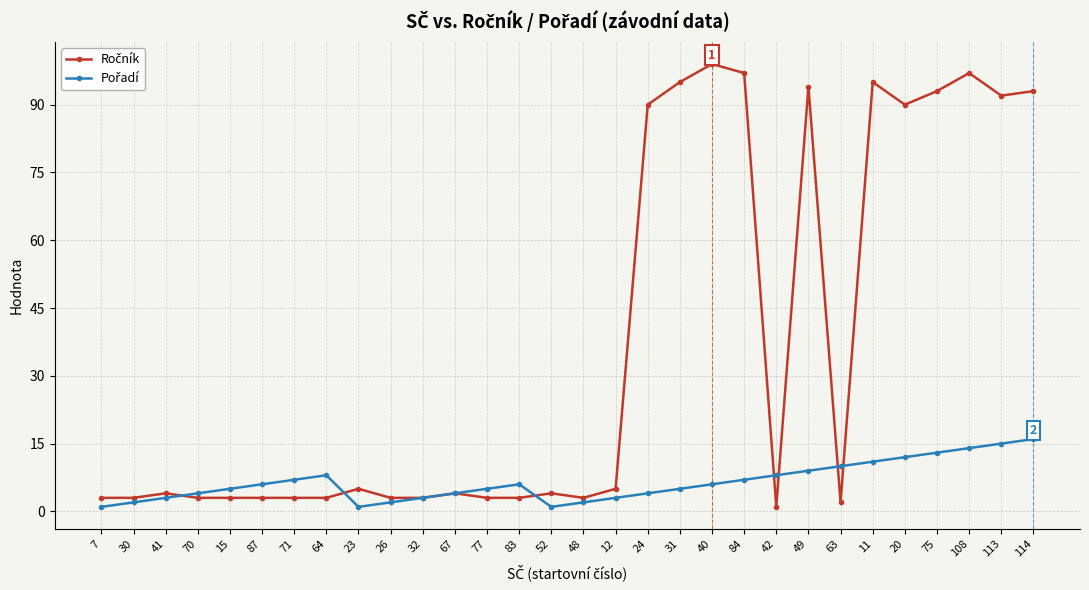

What position from the left is 40?

20